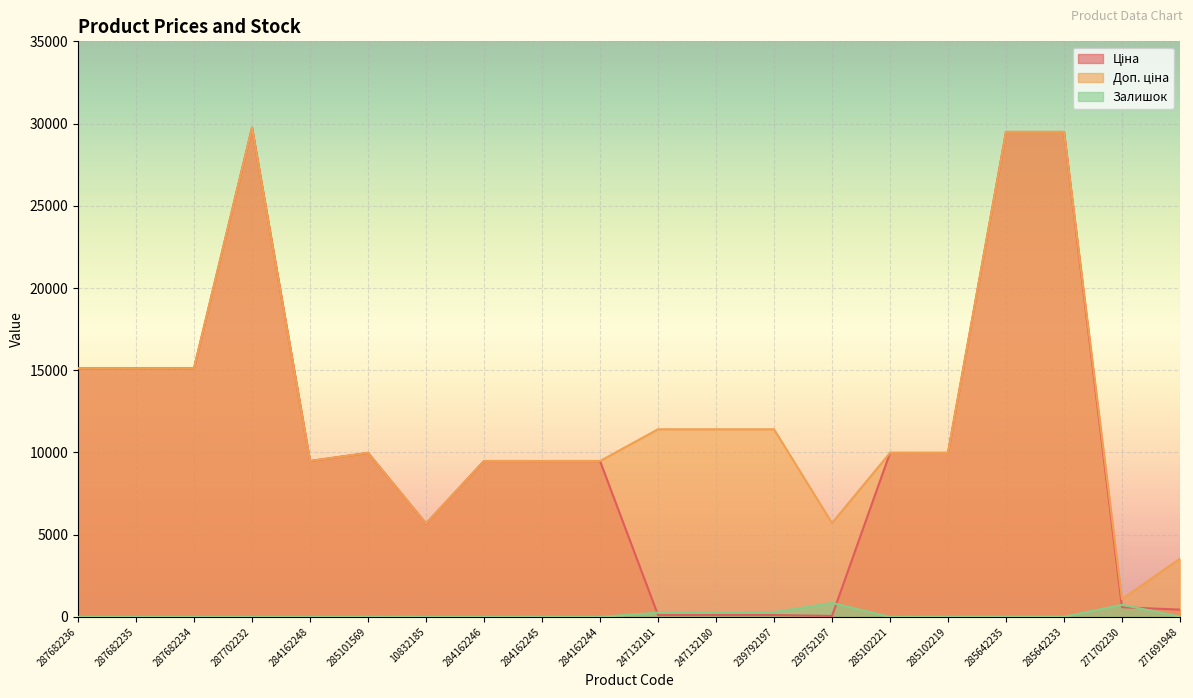

Where is Ціна nearest to the value 14902?

287682236